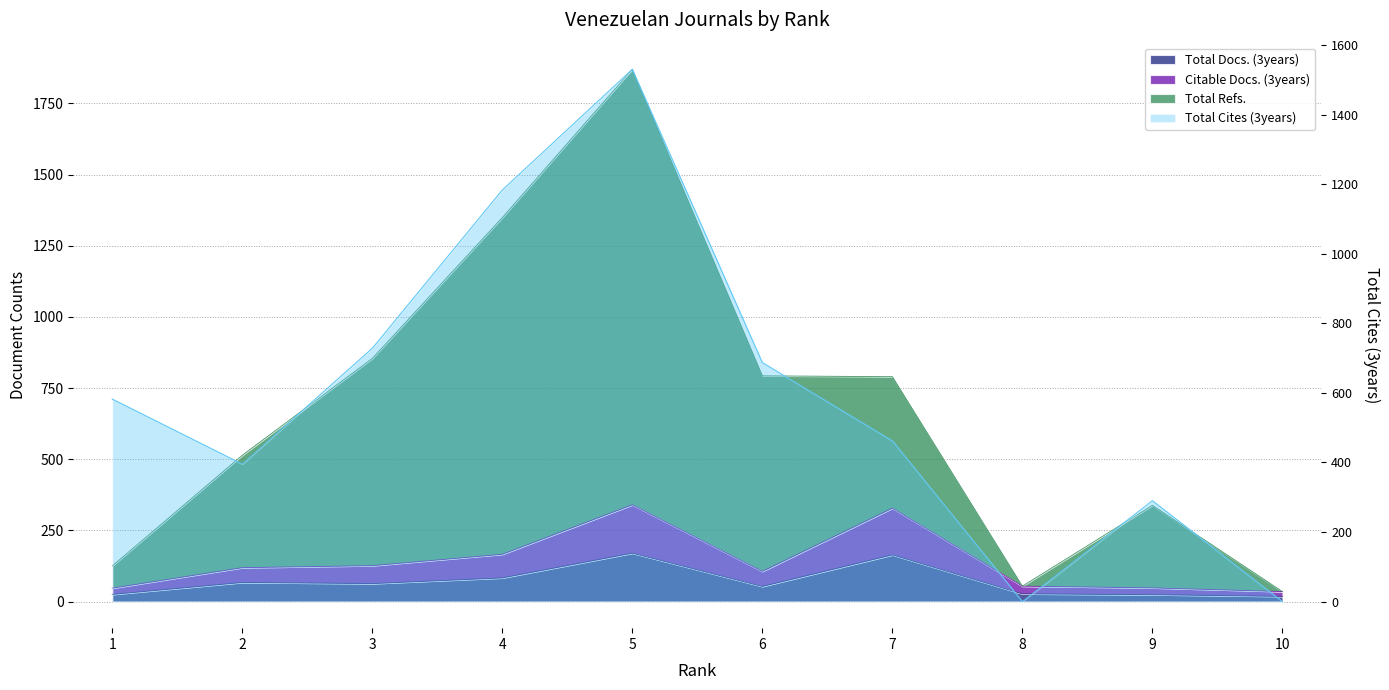

True or false: Total Docs. (3years) and Citable Docs. (3years) intersect in this chart.

False